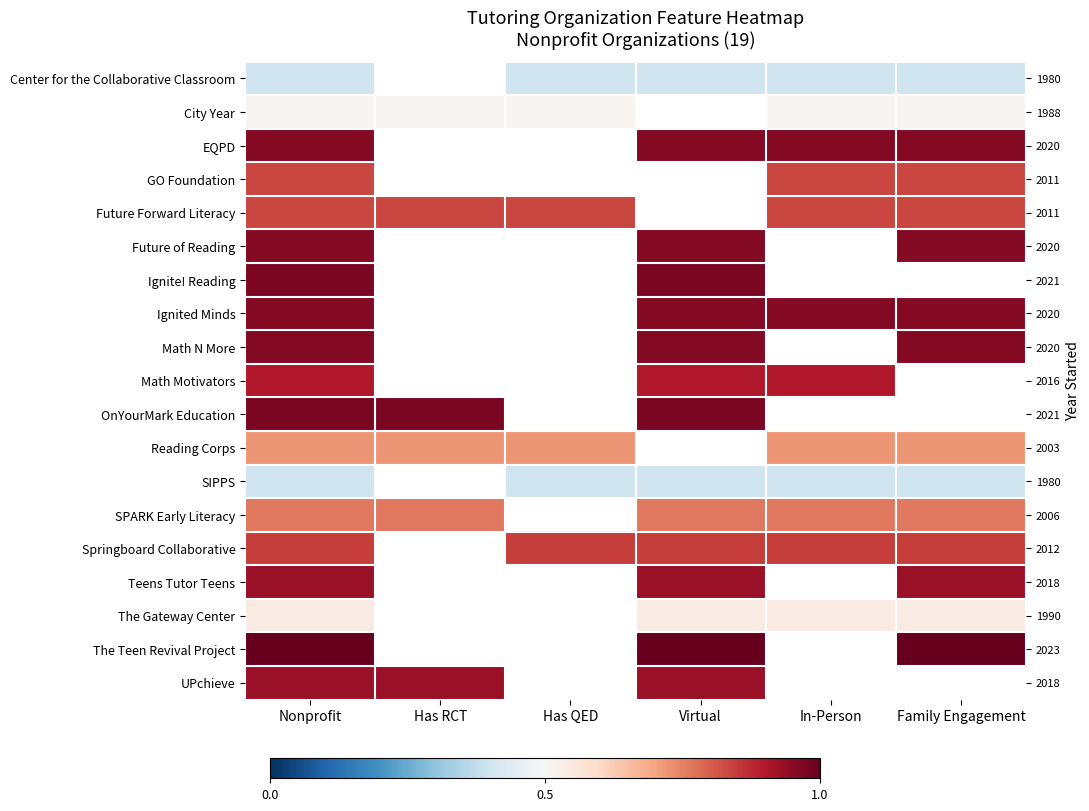

Which category has the highest value in the Math N More series?

Nonprofit